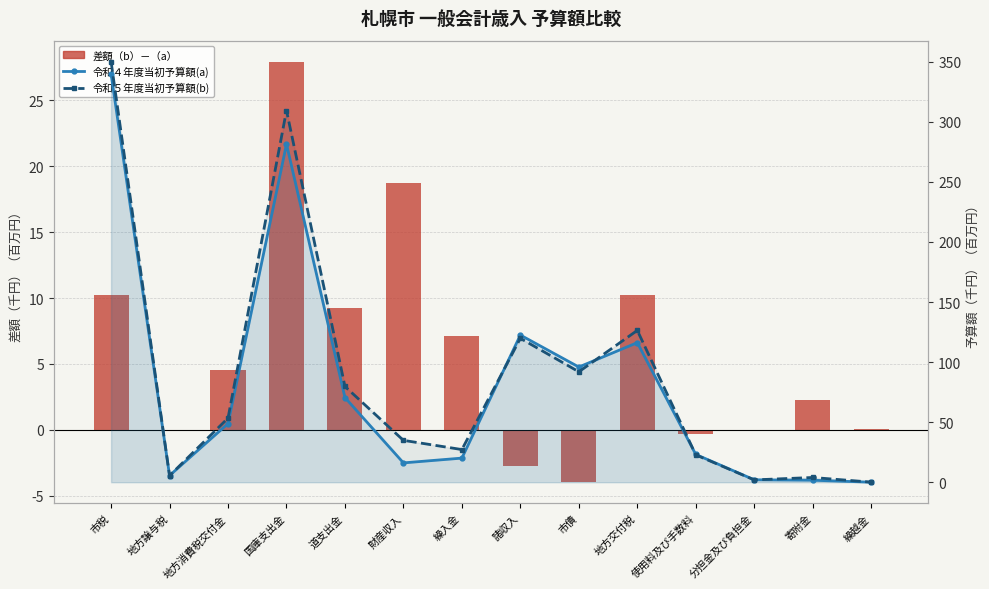

What is the total value across all series at 繰入金?

54.4